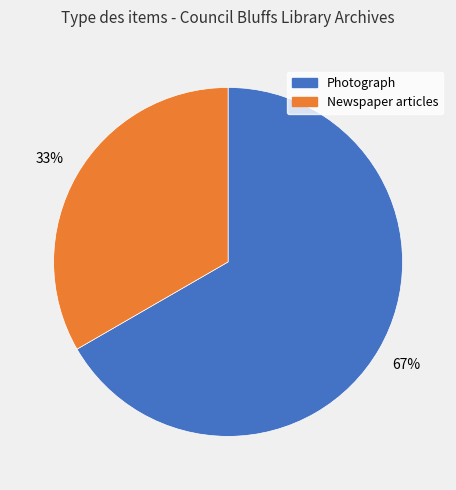

Count the number of slices in the pie.

2